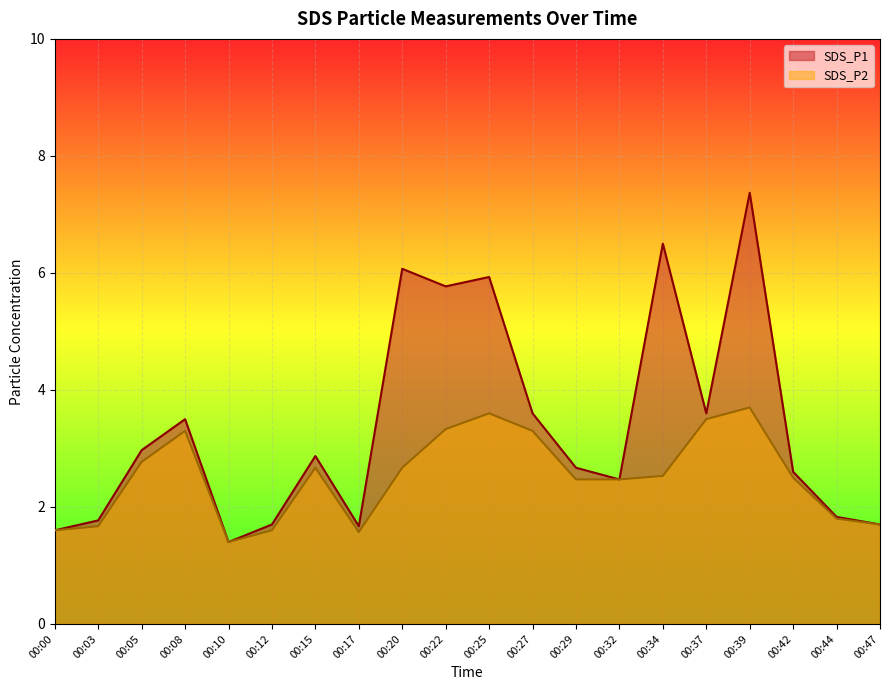

What is the difference between the SDS_P1 values at 00:42 and 00:08?

0.9